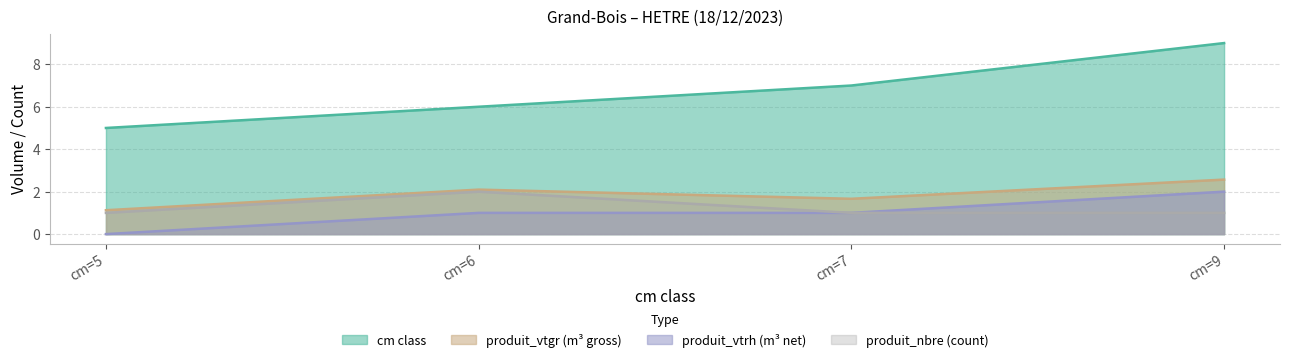

At which category does the chart reach its peak across all series?

cm=9